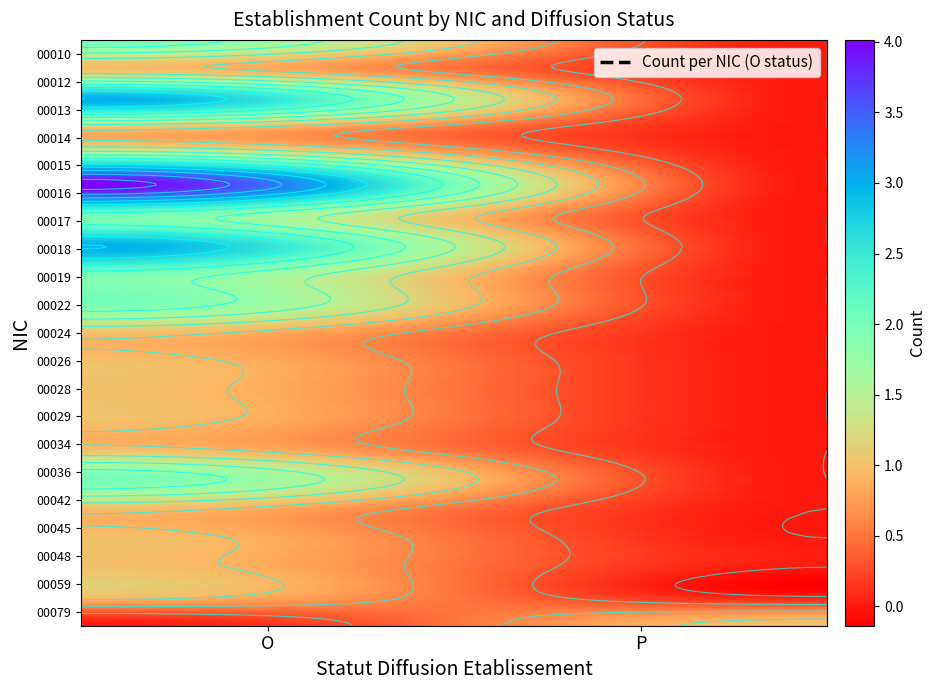

The 00018 series shows 0 at P. True or false?

True